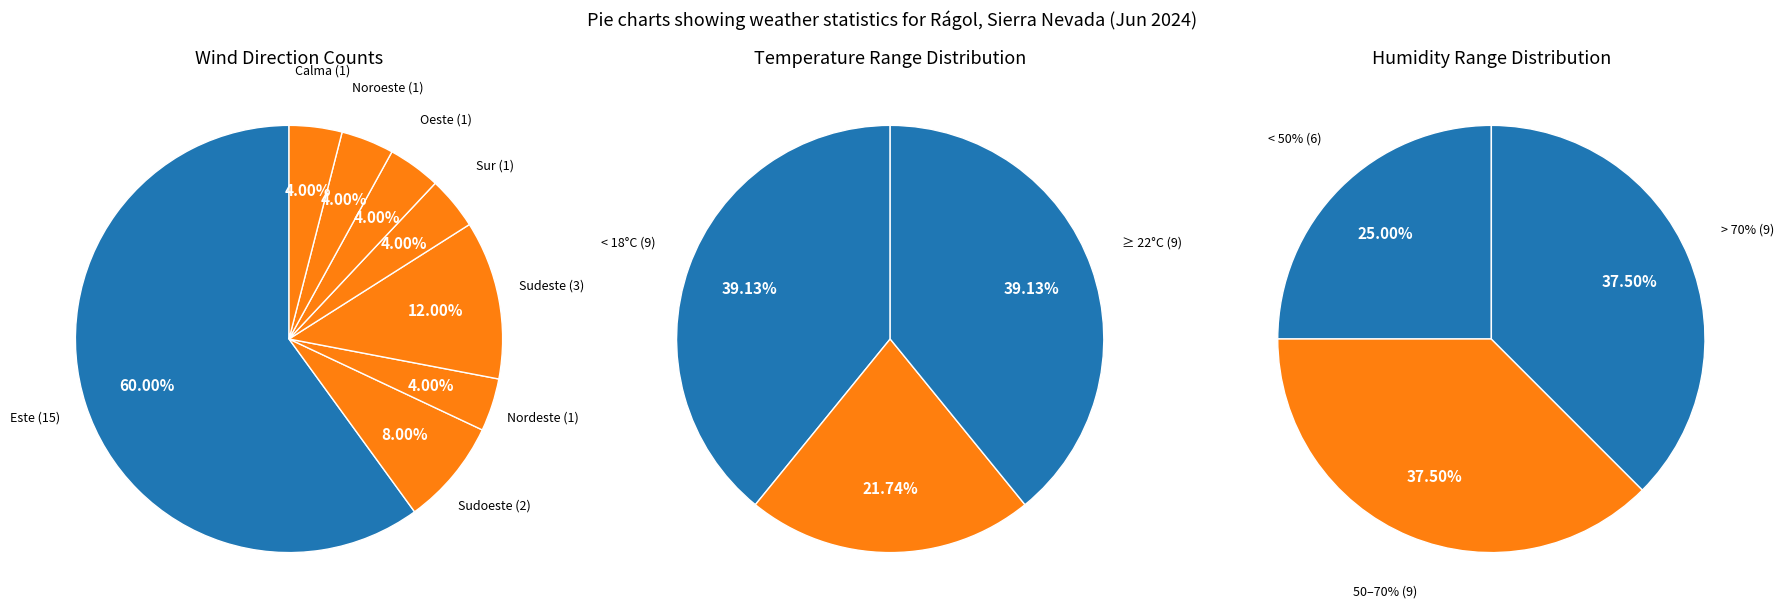

Which category has the smallest portion of the pie?

Nordeste